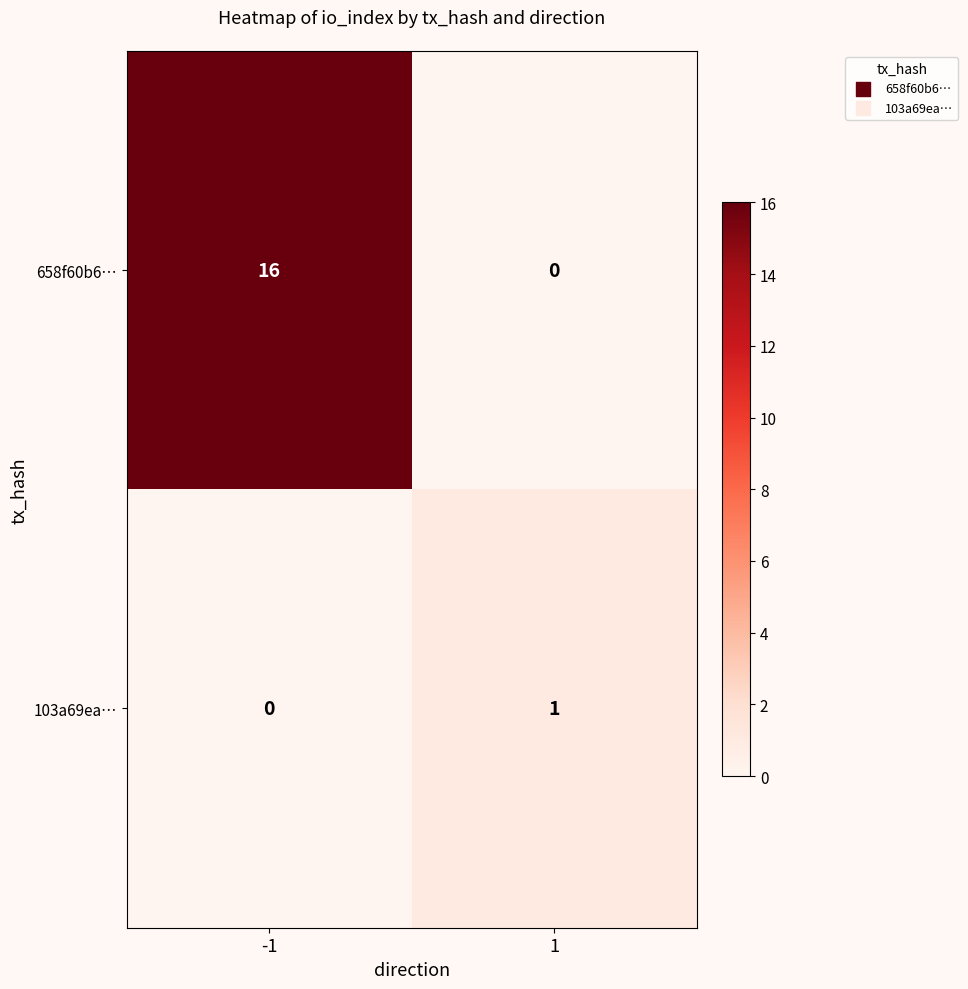

Which series has the largest total across all categories?

658f60b6…